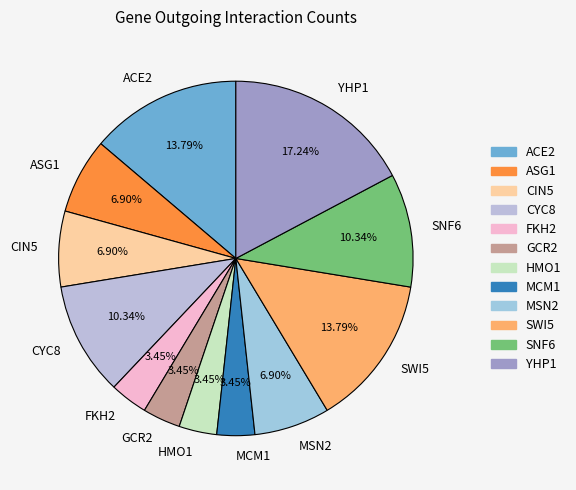

Is the sum of GCR2 and ACE2 greater than half?

No